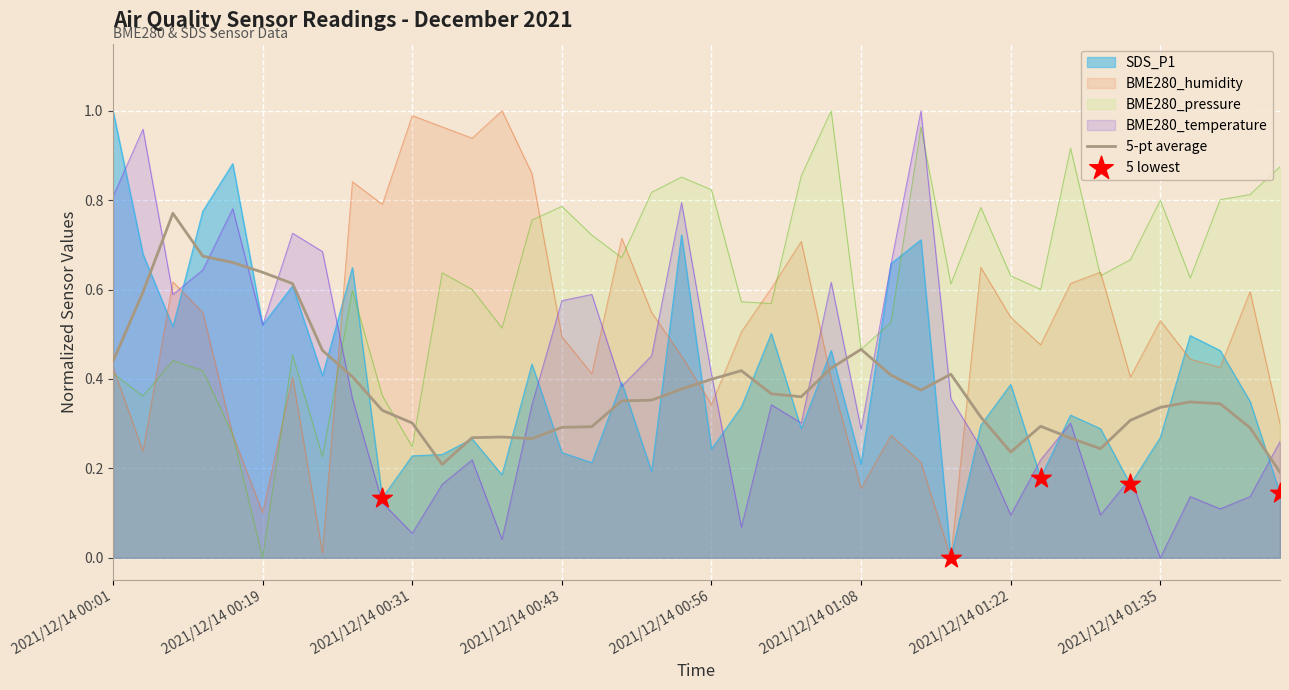

Which series has the widest spread of Y values?

BME280_pressure